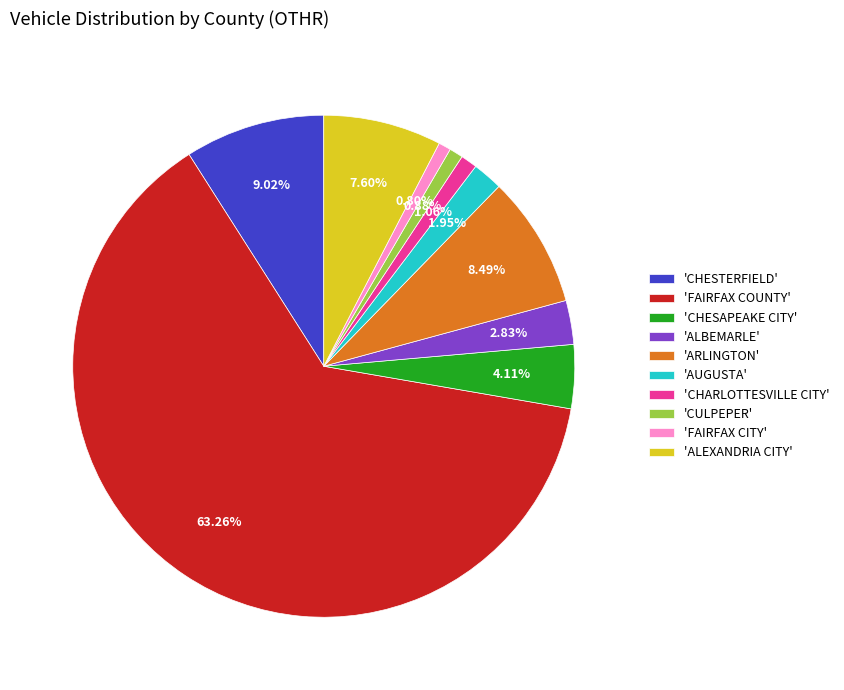

Does any single category account for the majority?

Yes